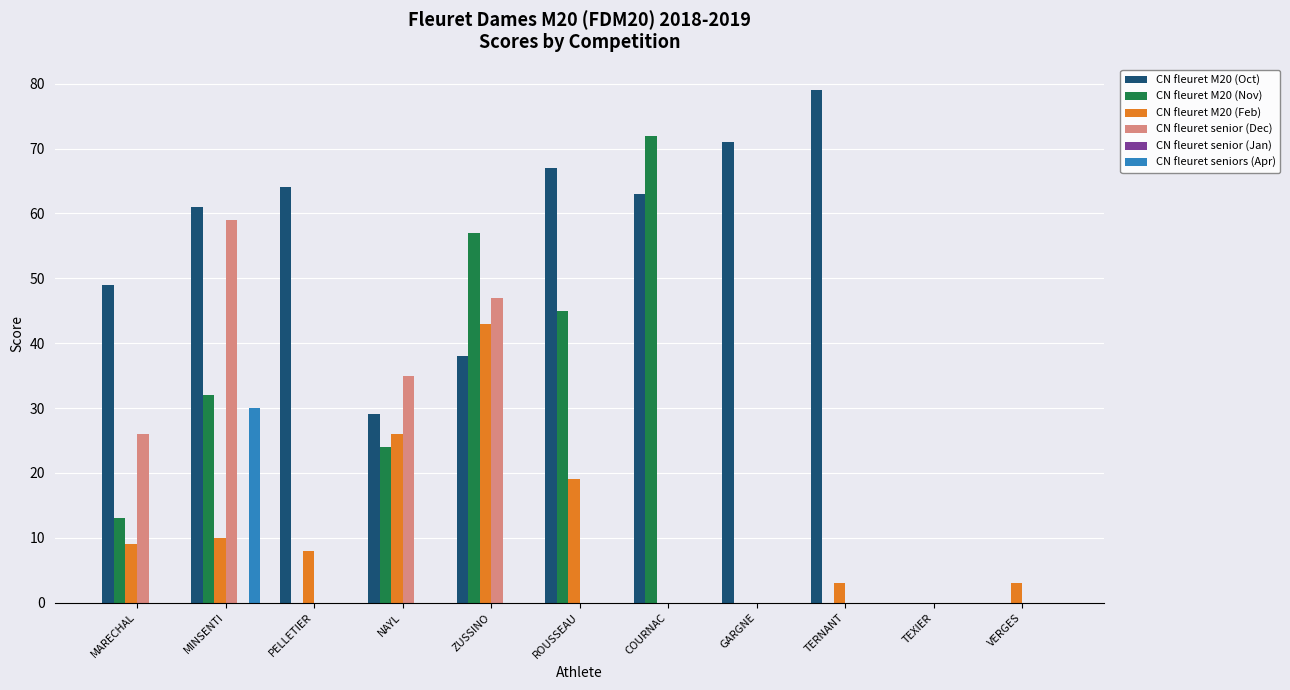

Which series has the widest spread of values?

CN fleuret M20 (Oct)